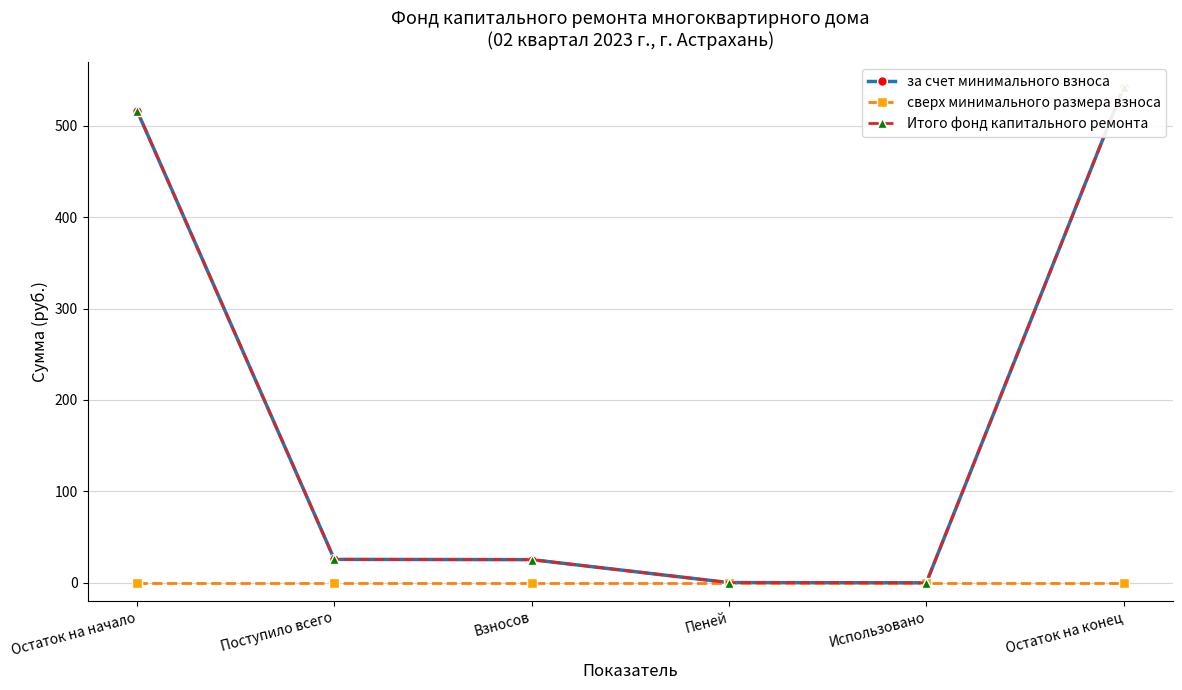

What are all the series names shown in the legend?

за счет минимального взноса, сверх минимального размера взноса, Итого фонд капитального ремонта